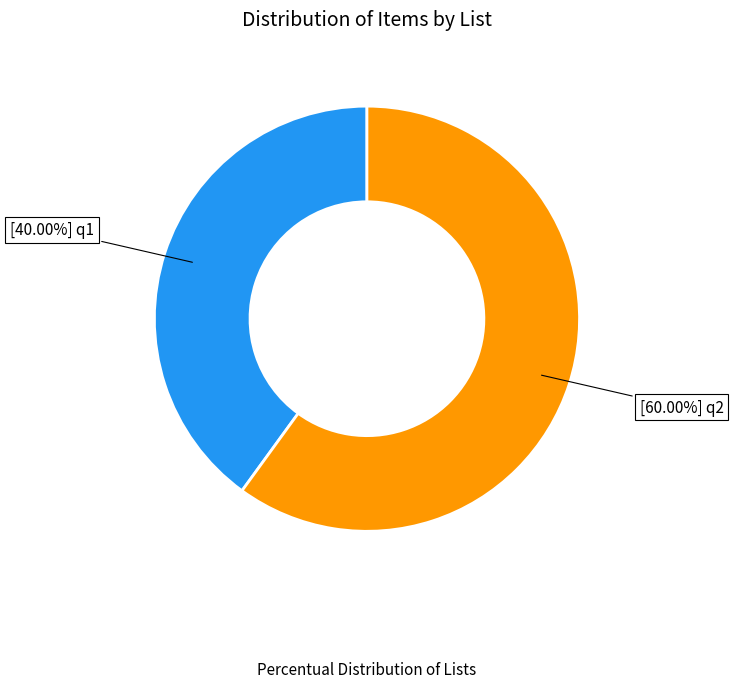

Is there any slice that represents more than half of the pie?

Yes